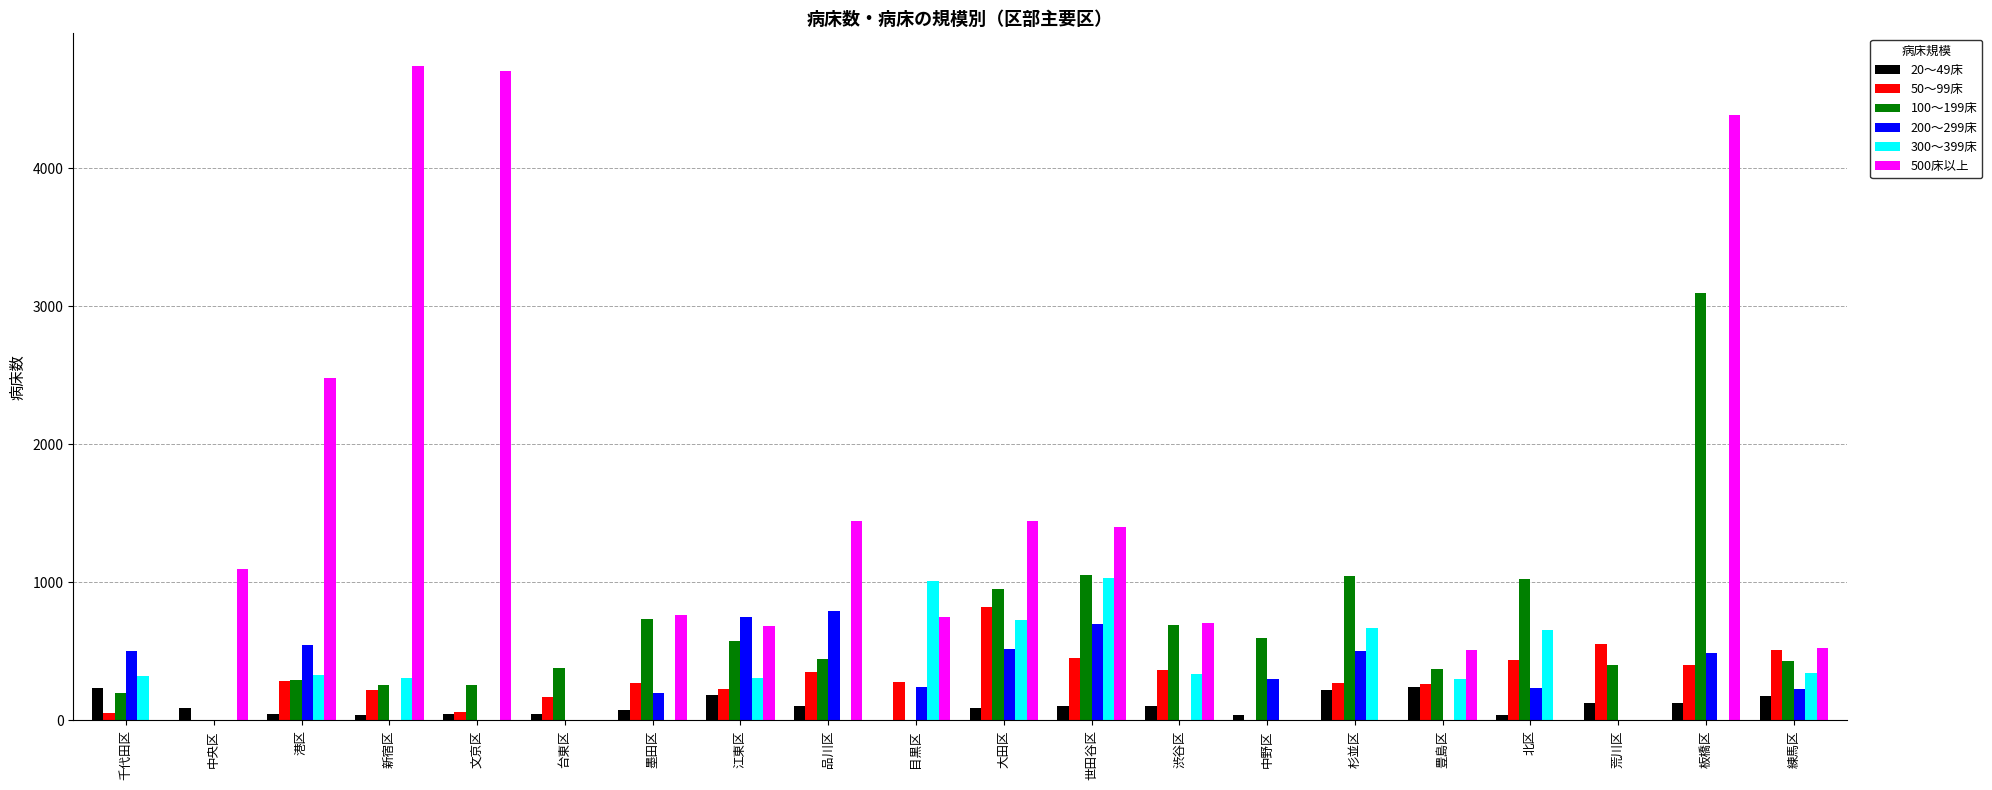

What value does the 300～399床 series have at 港区, to the nearest 10?

330